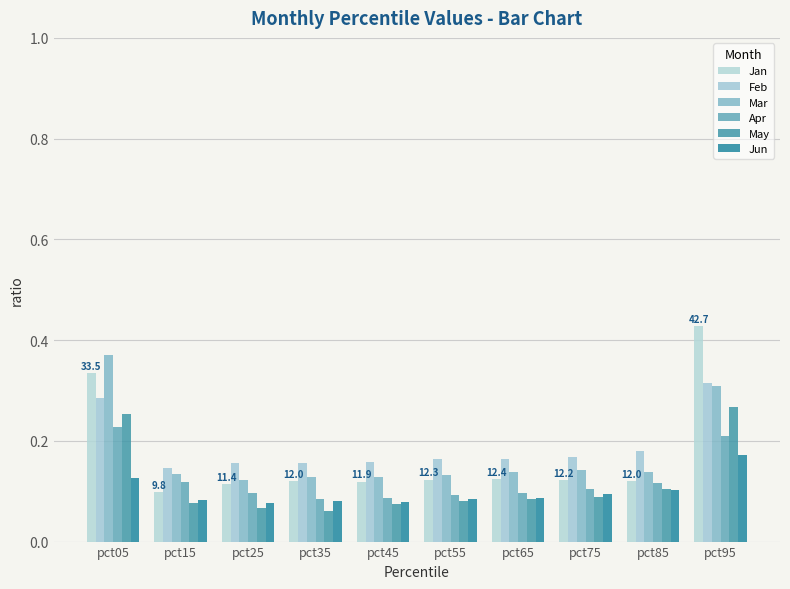

Which has a higher value, pct75 or pct55?

pct55